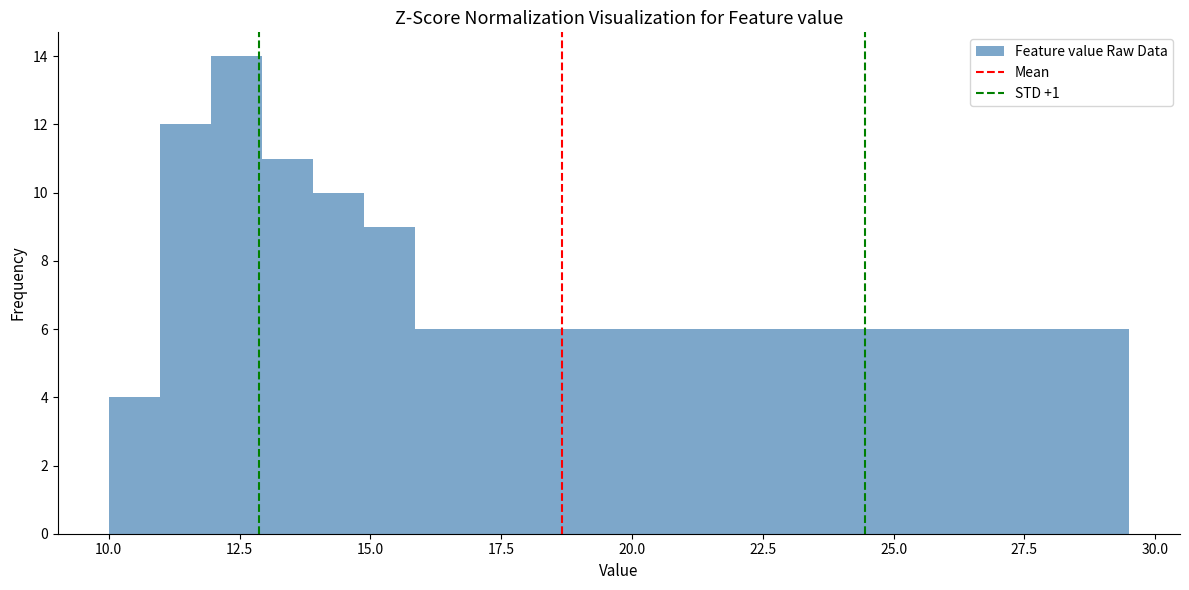

Around what value on the x-axis is the tallest bar? Give the approximate position of its centre, as read against the axis.

12.5